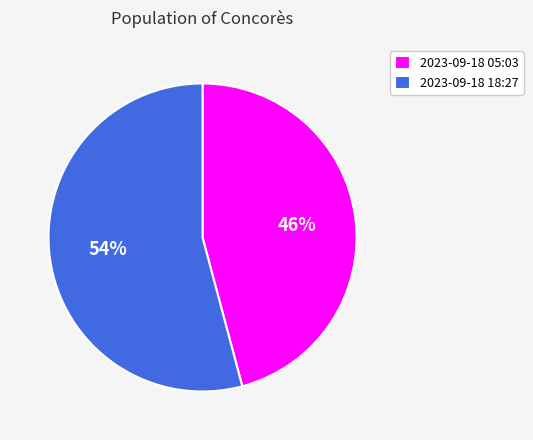

What is the smallest slice in the pie chart?

2023-09-18 05:03